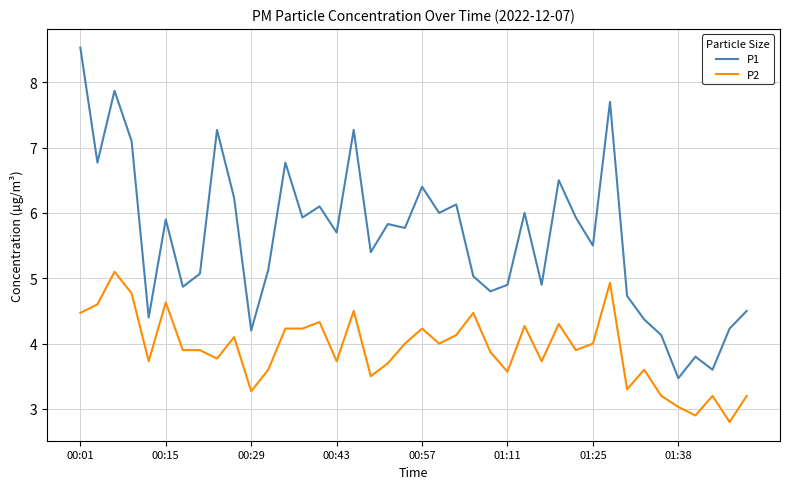

What is the smallest value displayed?

2.8